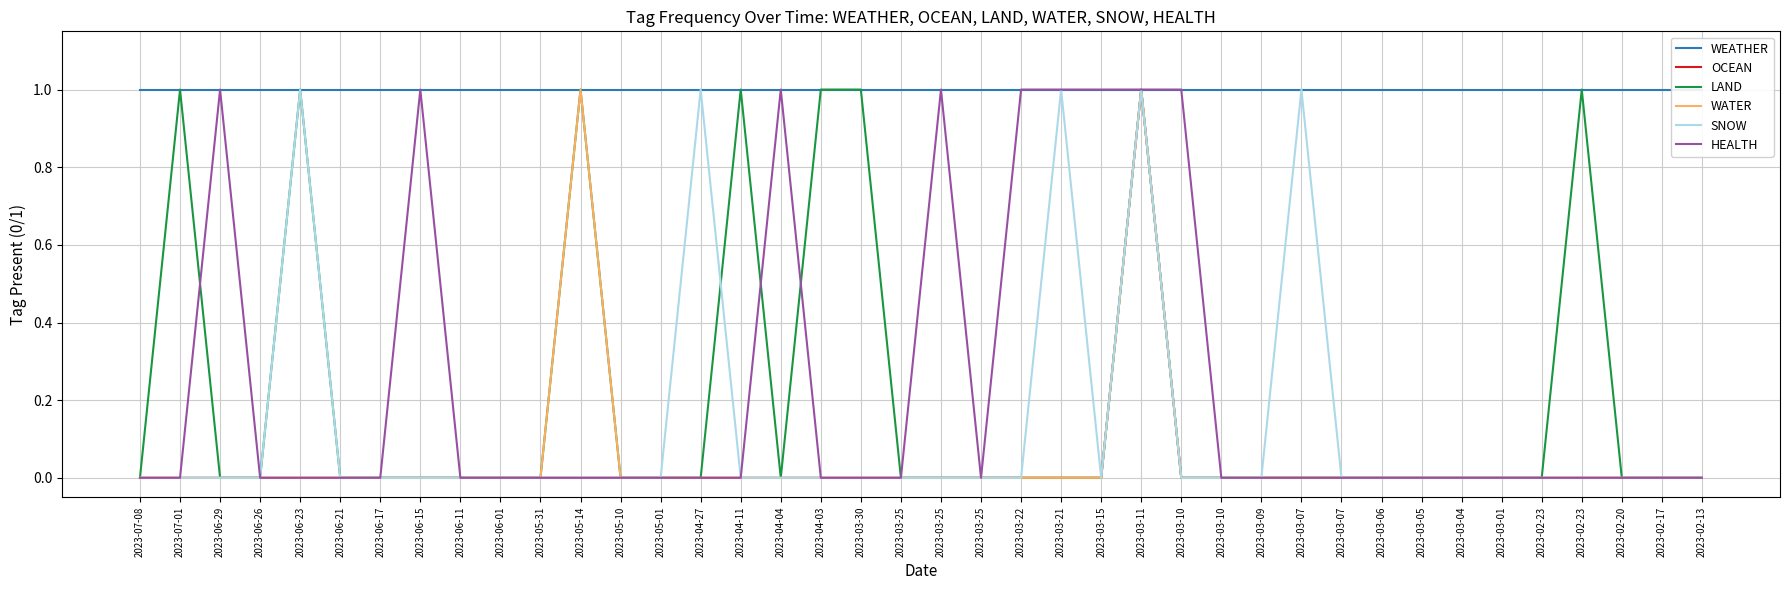

The WATER series shows 0 at 2023-03-21. True or false?

True